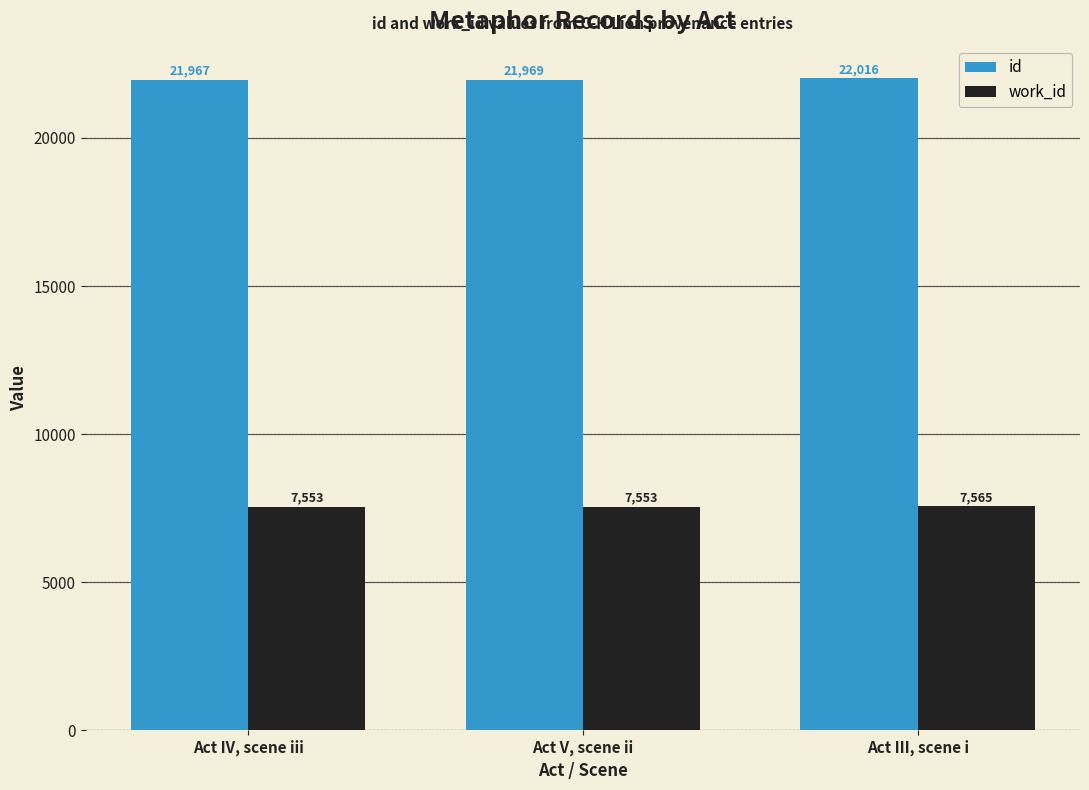

The id series shows 22016 at Act III, scene i. True or false?

True